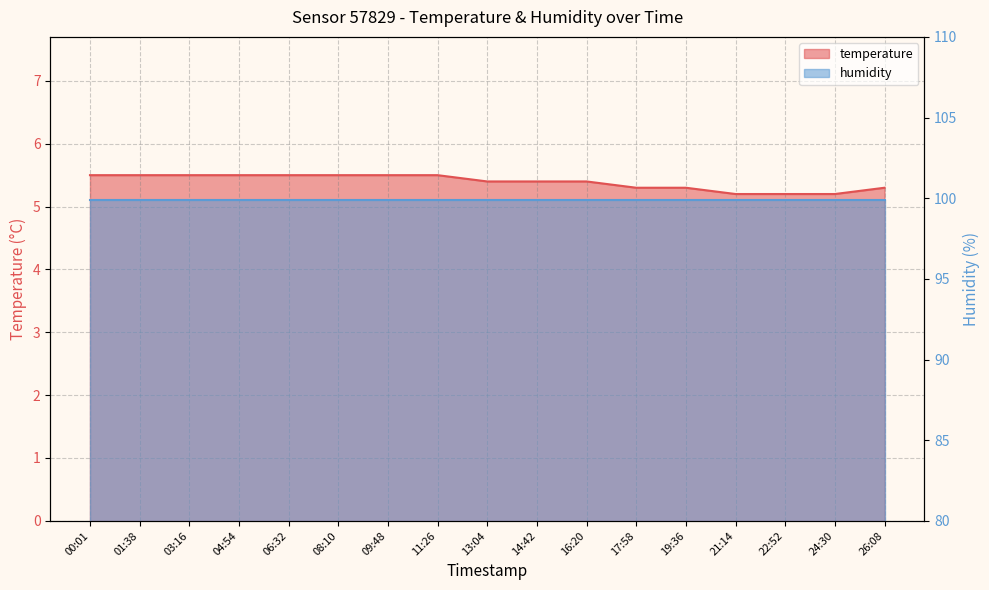

Which label corresponds to the largest value in the chart?

00:01